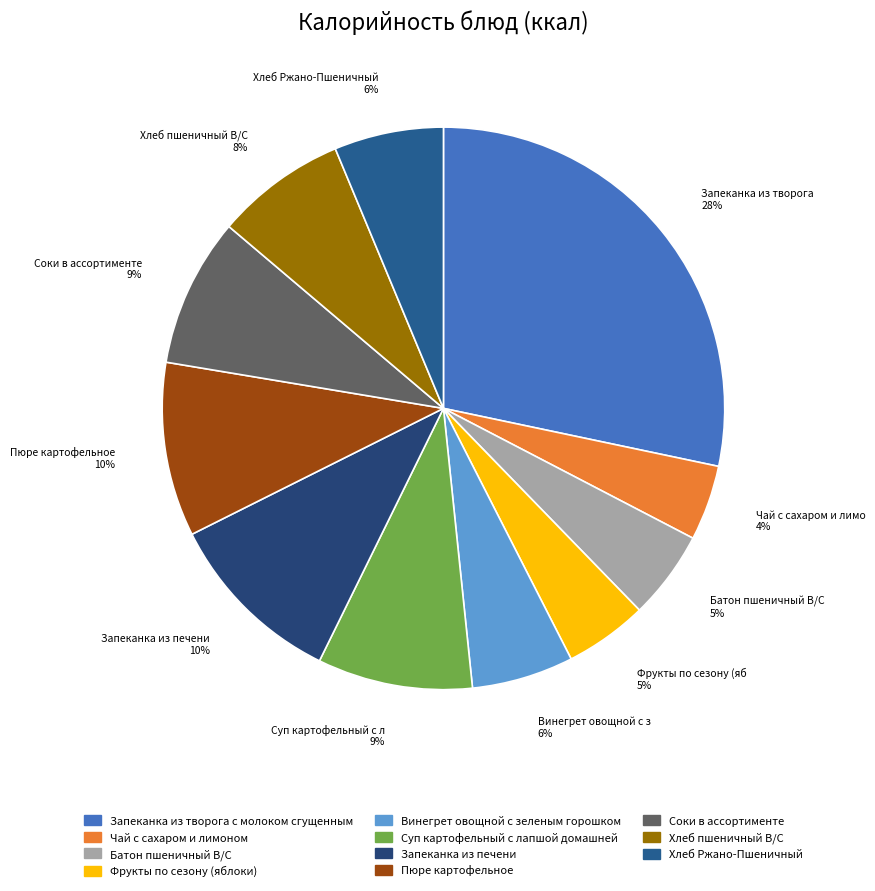

Is the sum of Чай с сахаром и лимоном and Запеканка из творога с молоком сгущенным greater than half?

No